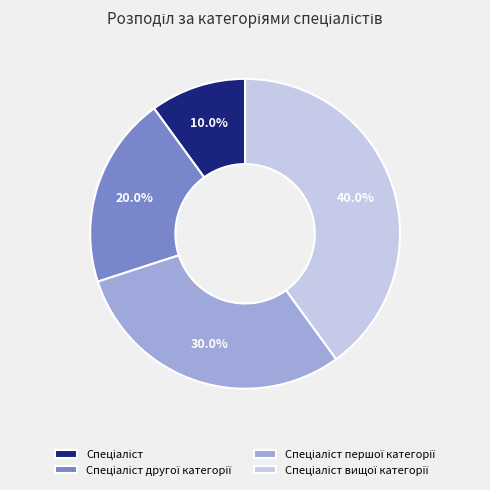

Is there any slice that represents more than half of the pie?

No